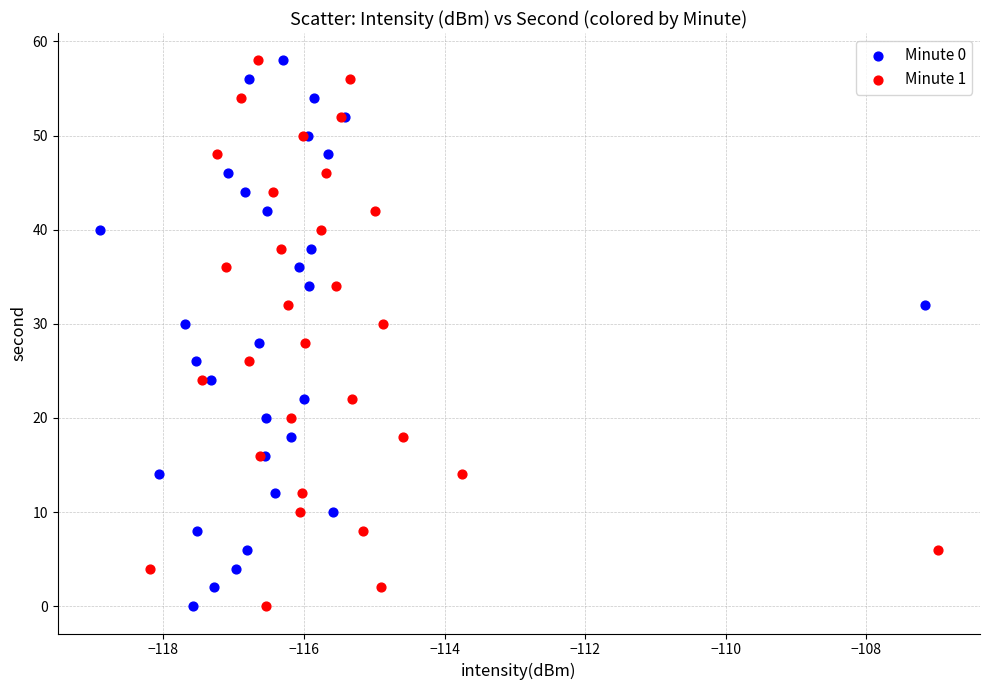

What are all the series names shown in the legend?

Minute 0, Minute 1